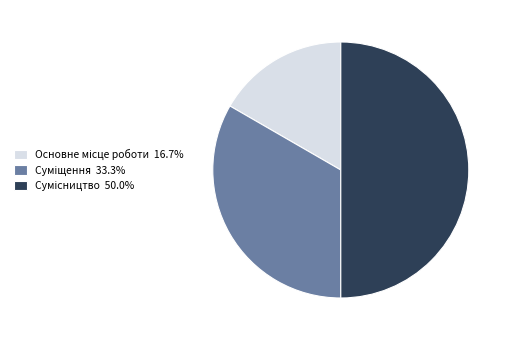

The Суміщення slice represents 33% of the pie. True or false?

True